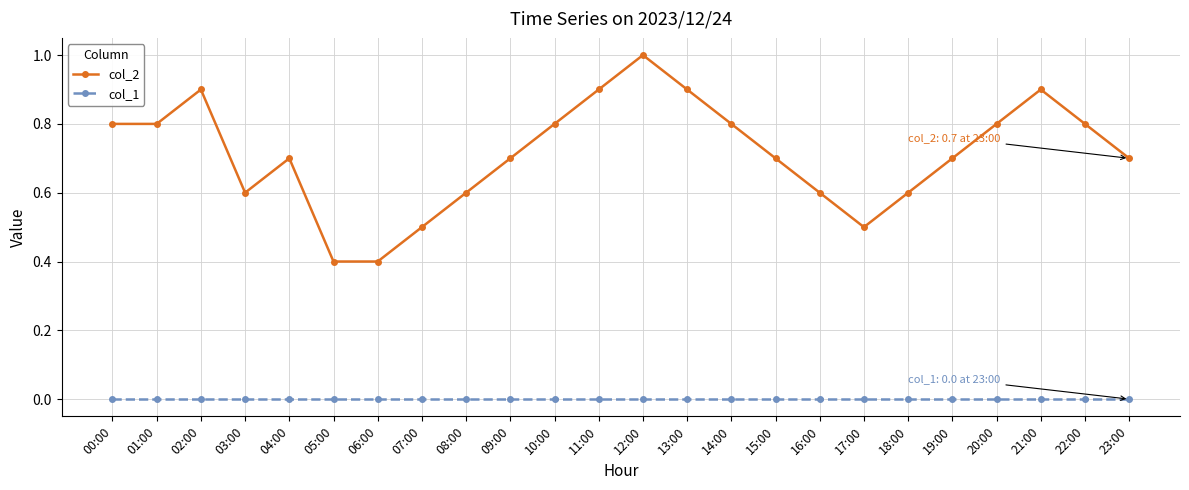

What is the label of the 18th point from the right?

06:00